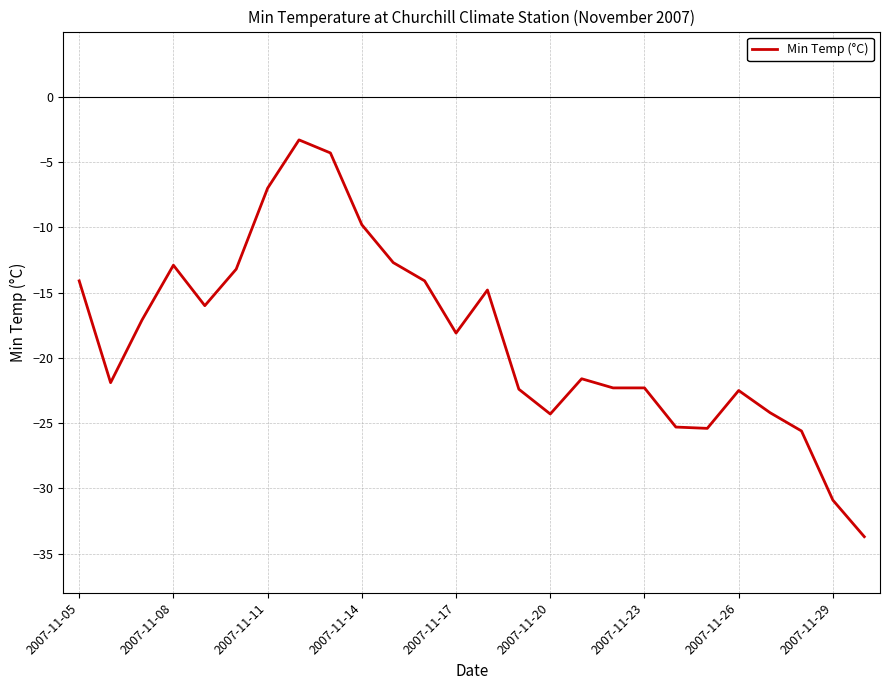

What is the difference between the maximum and minimum values?

30.4